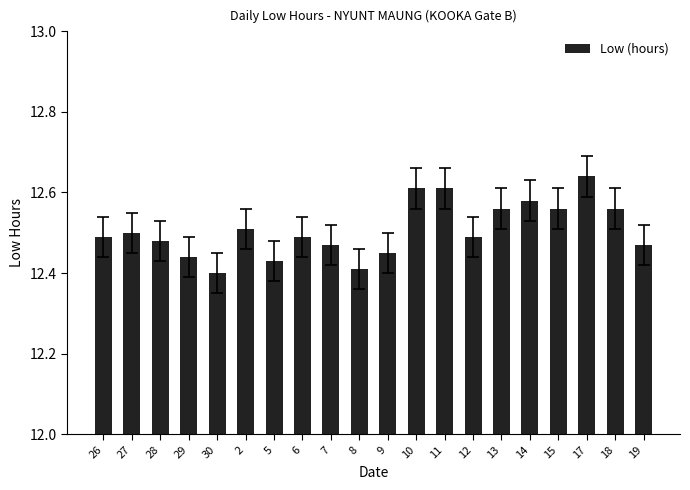

Count the values in the range 12 to 13.

20